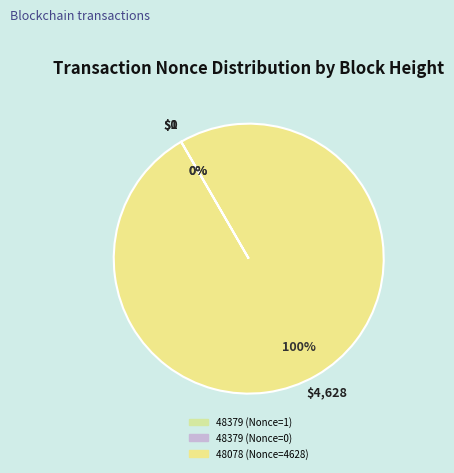

The 48379 (Nonce=1) slice represents 1% of the pie. True or false?

False